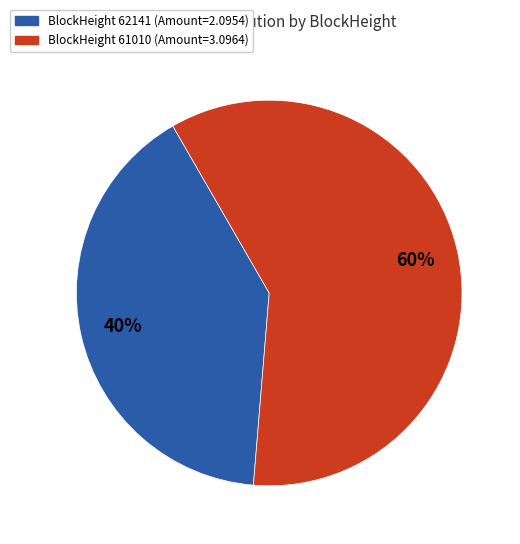

To the nearest percent, what is the average slice percentage?

50%